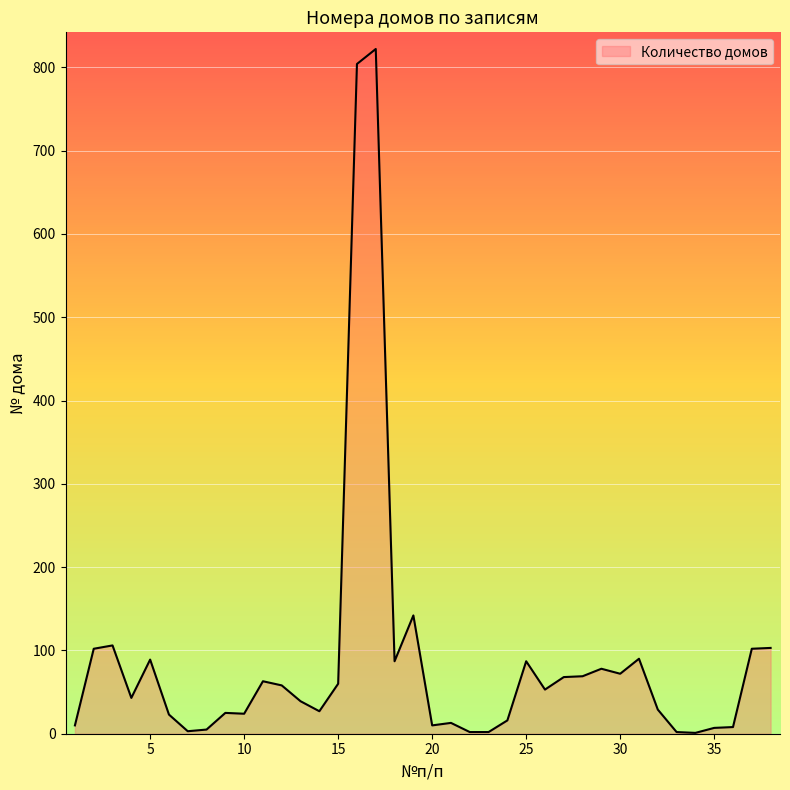

What is the maximum value shown in the chart?

822